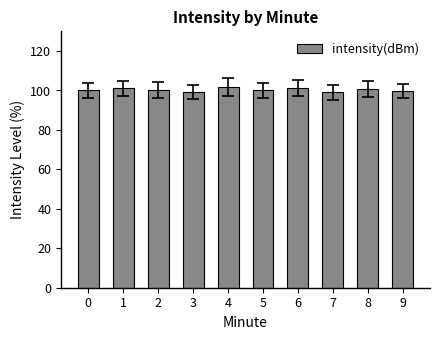

What is the sum of all values?

1003.1